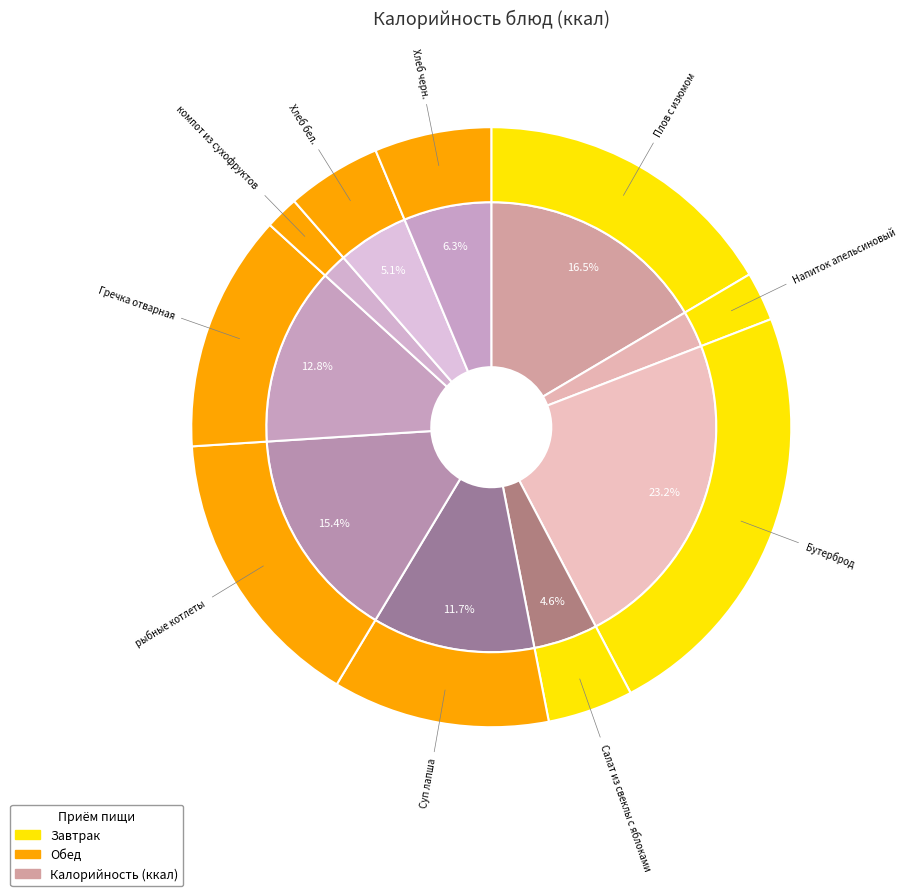

Do компот из сухофруктов and Бутерброд together represent more than half of the pie?

No